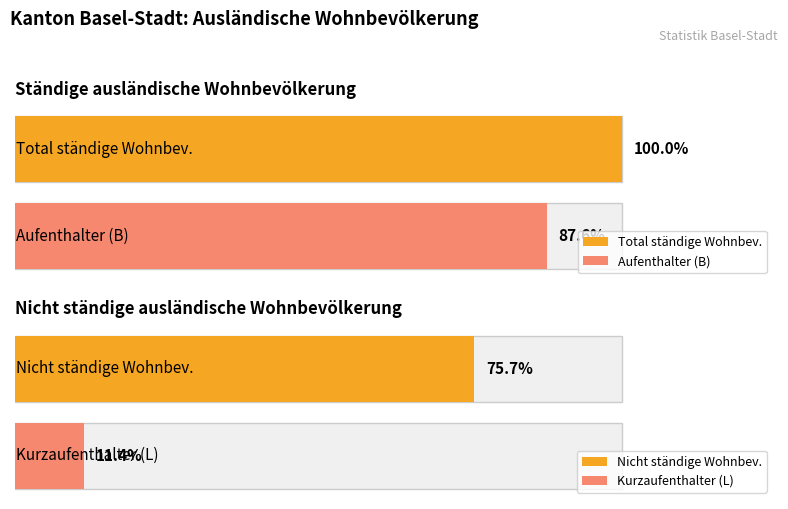

Is it true that Nicht ständige ausländische Wohnbevölkerung equals 1050 at EU-17?

False